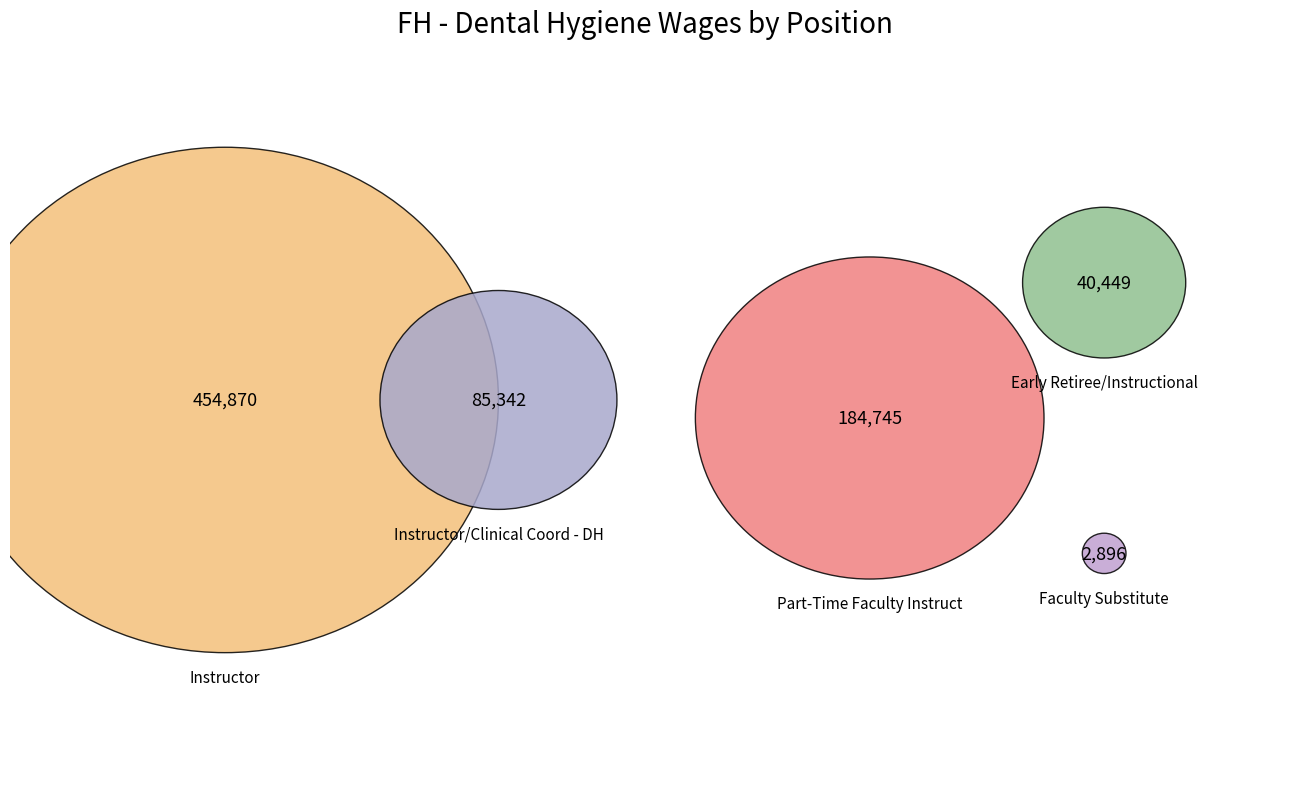

What percentage do Instructor and Instructor/Clinical Coord - DH together represent?

70.3%